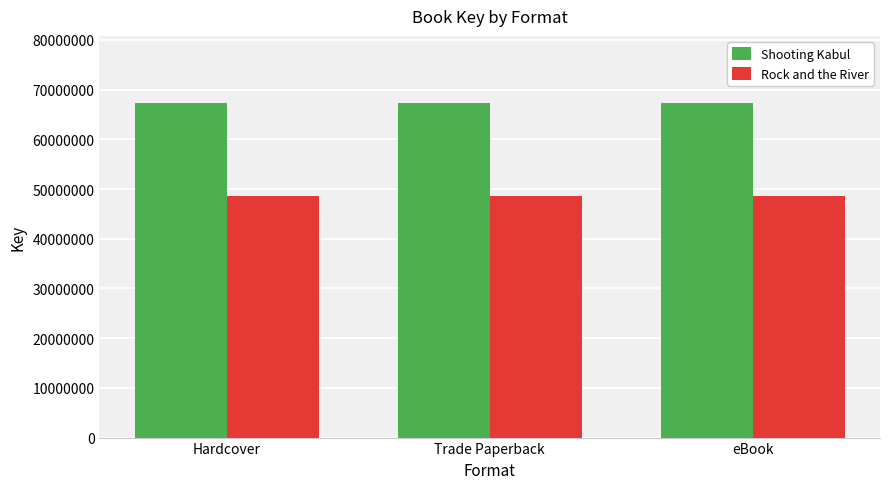

List the series in order of their overall mean, lowest first.

Rock and the River, Shooting Kabul